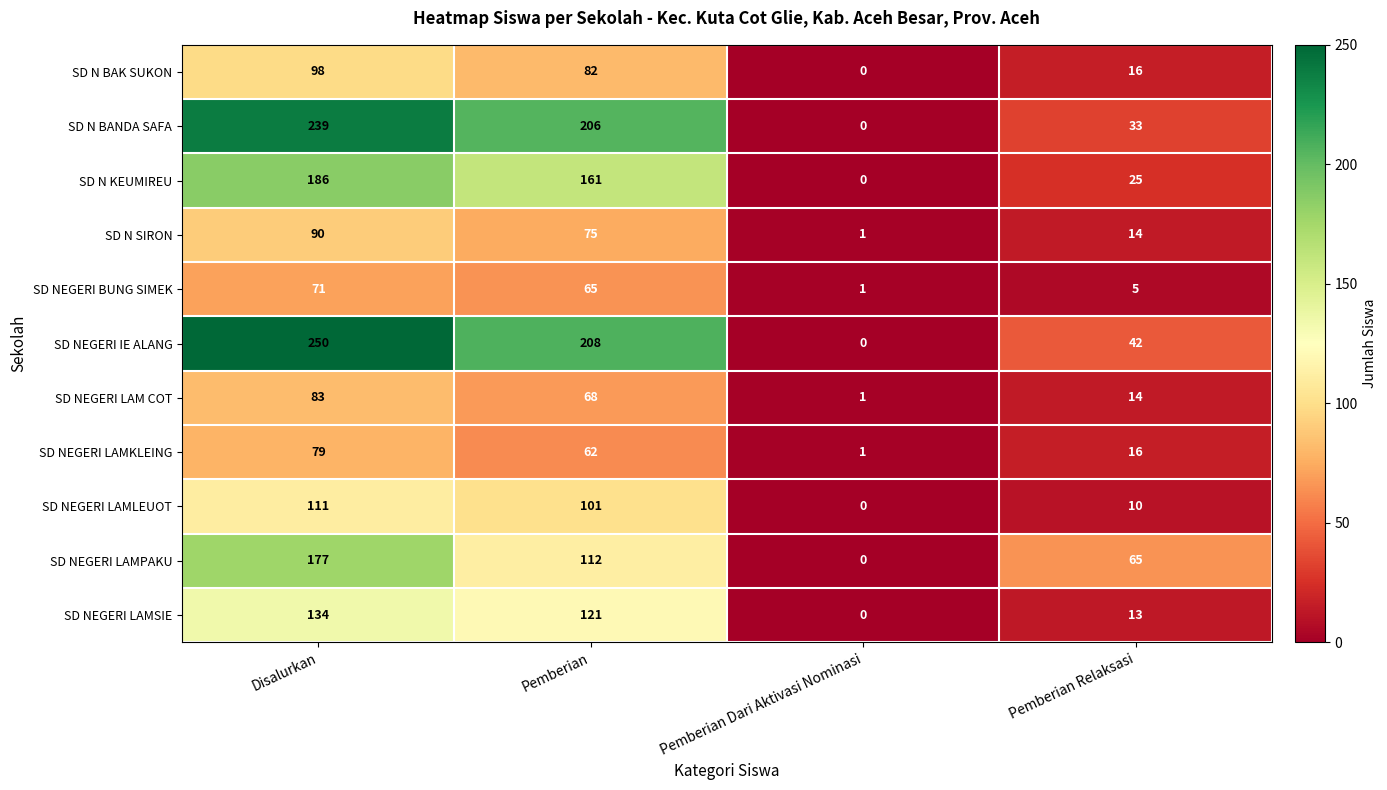

At which label does SD NEGERI LAMKLEING reach its peak?

Disalurkan